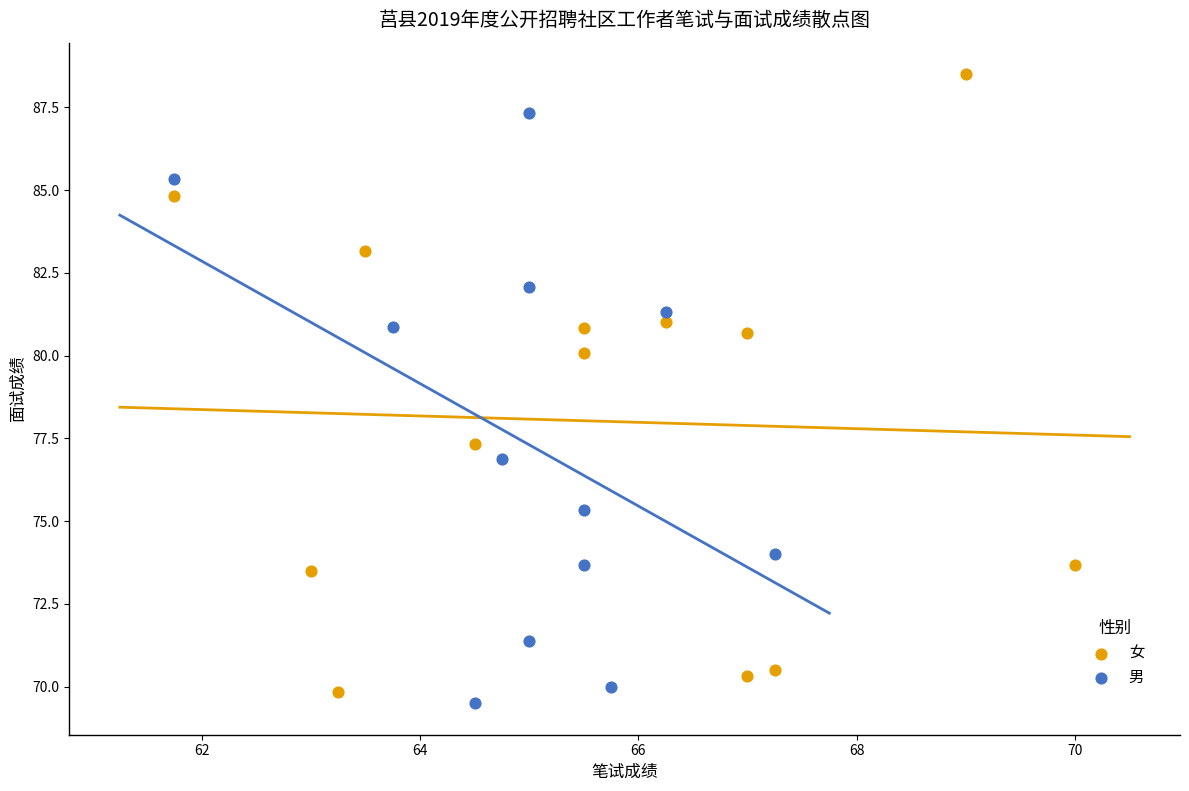

Which series has the largest Y range (max minus min)?

女